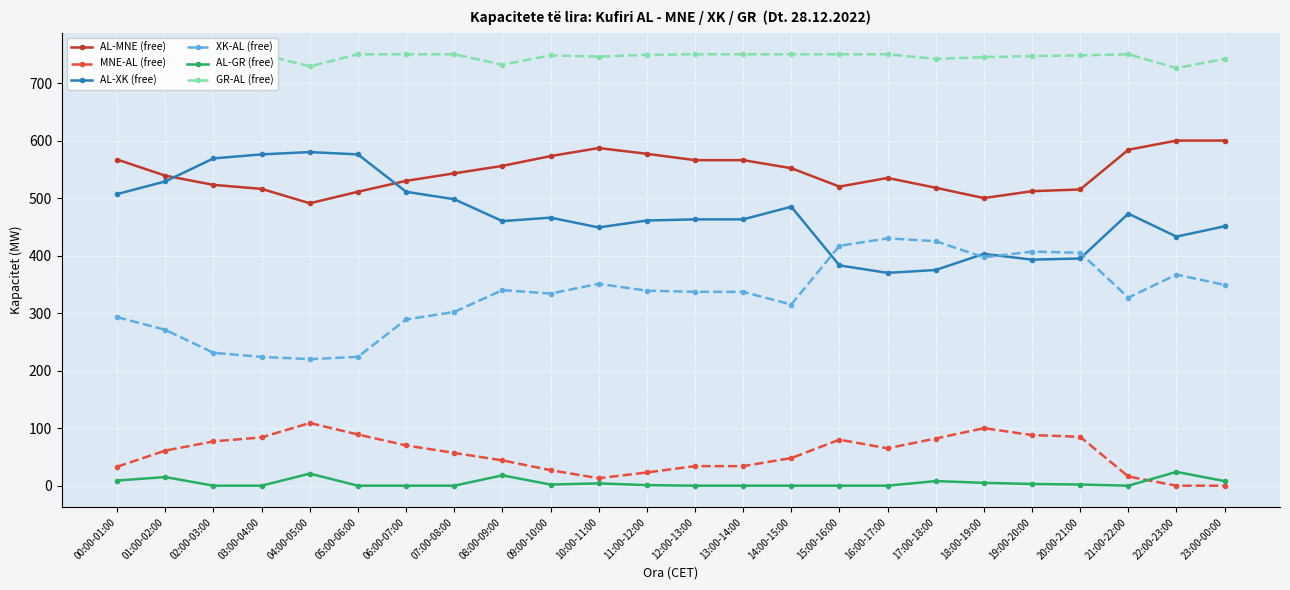

What is the label of the 9th point from the right?

15:00-16:00